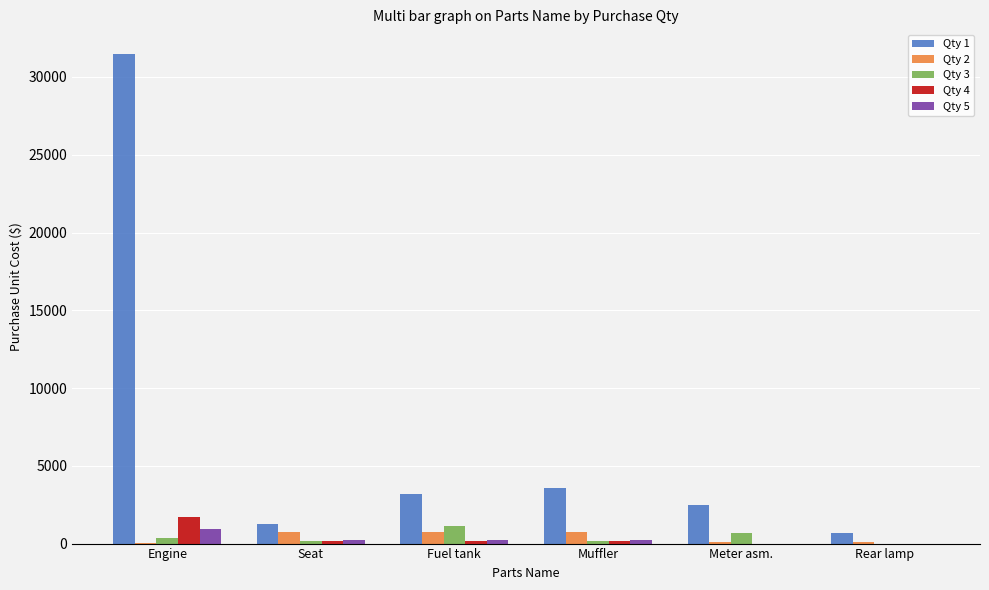

Which series has the largest total across all categories?

Qty 1